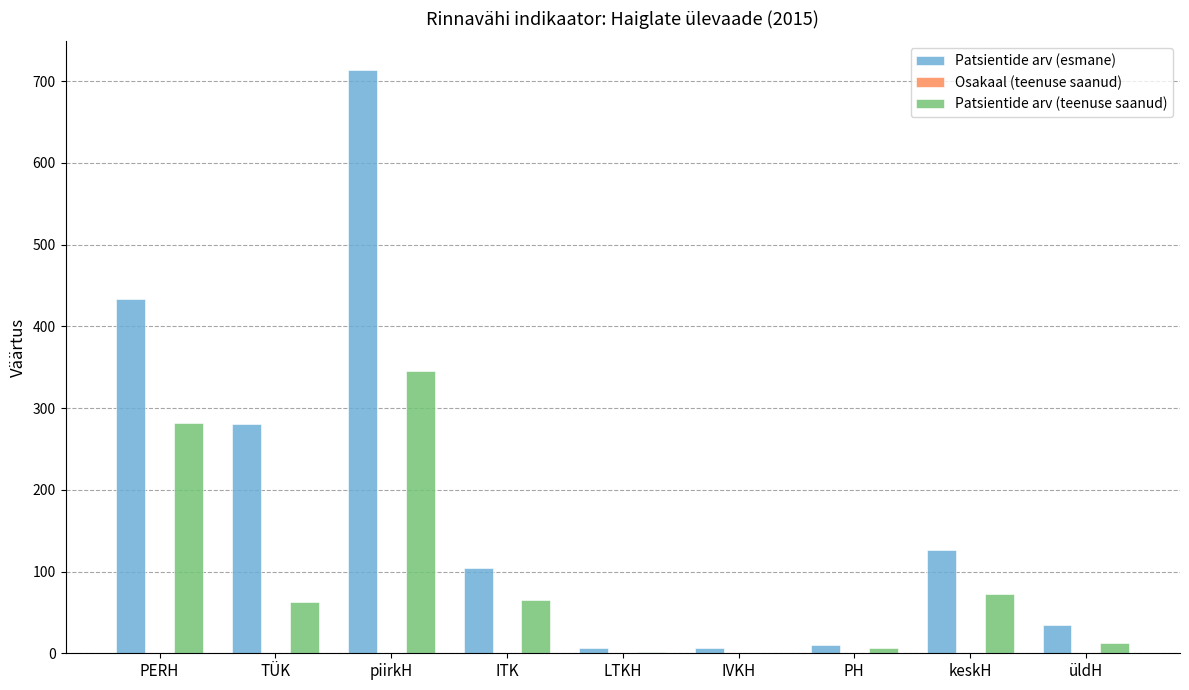

Which category has the highest value in the Patsientide arv (esmane) series?

piirkH